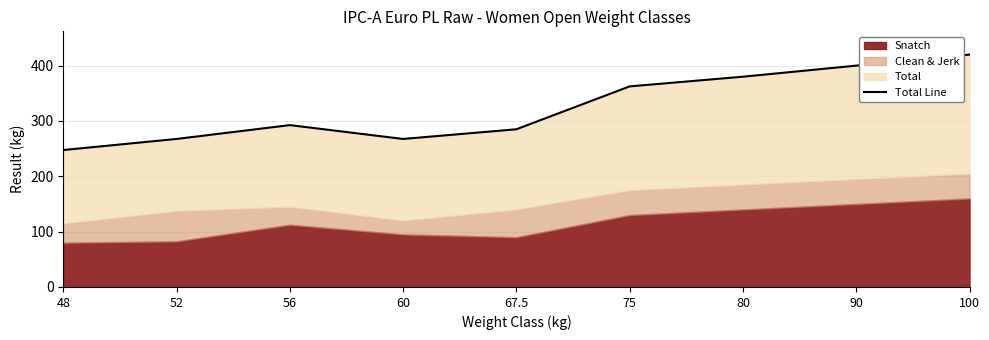

Which label corresponds to the smallest value in the chart?

48